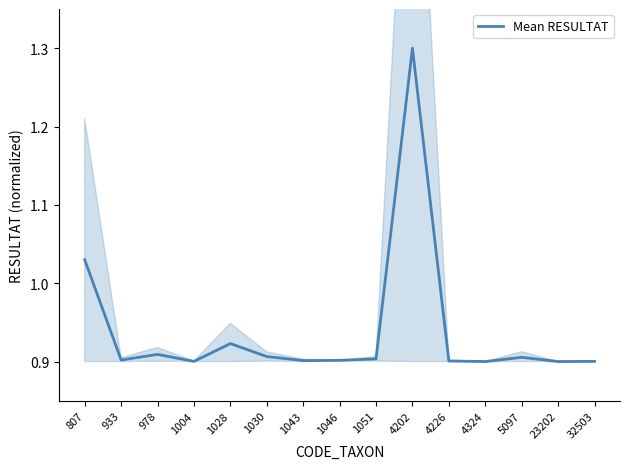

What is the average value?

0.9